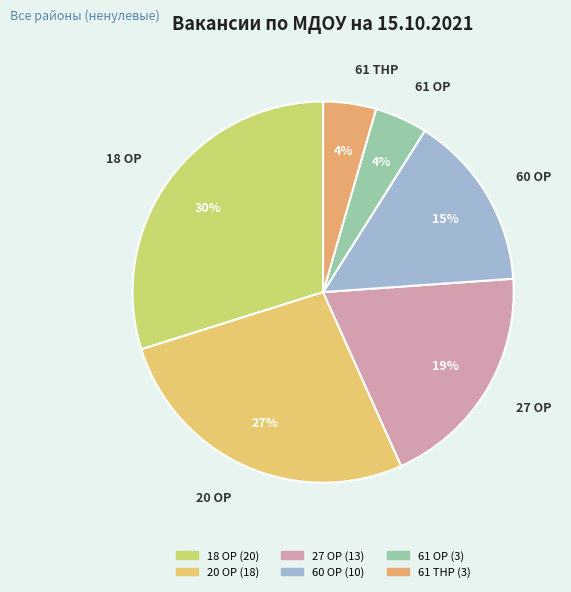

What percentage is the 18 ОР slice, to the nearest percent?

30%